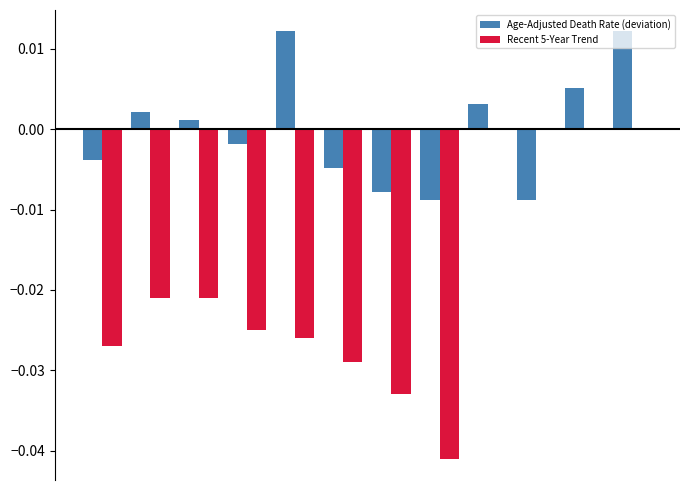

Which series has the largest total across all categories?

Age-Adjusted Death Rate (deviation)